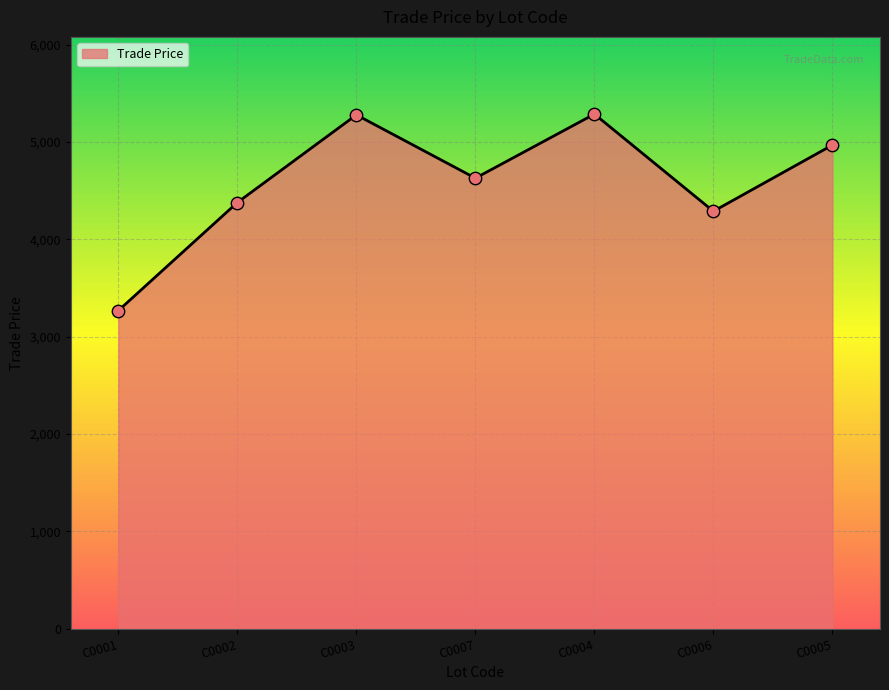

Between C0002 and C0001, which is larger?

C0002